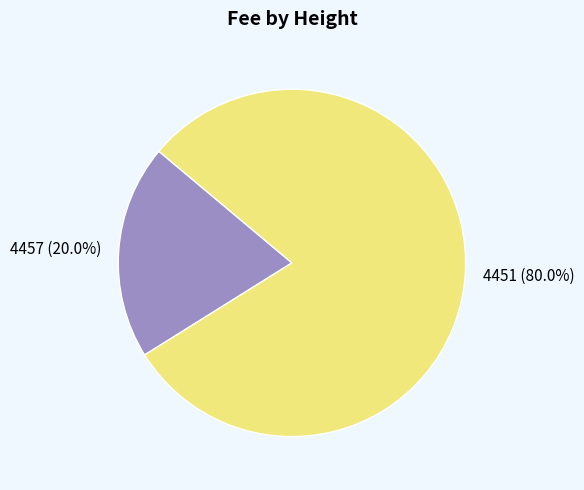

Count the number of slices in the pie.

2